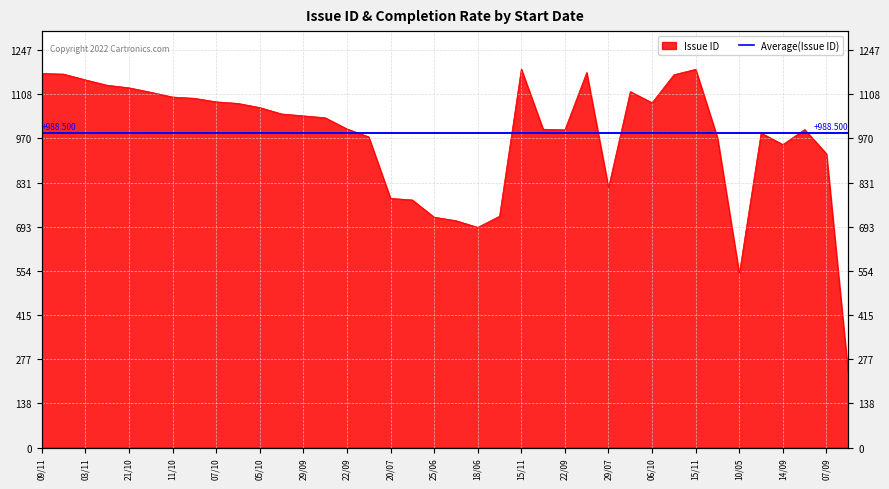

What is the maximum value shown in the chart?

1188